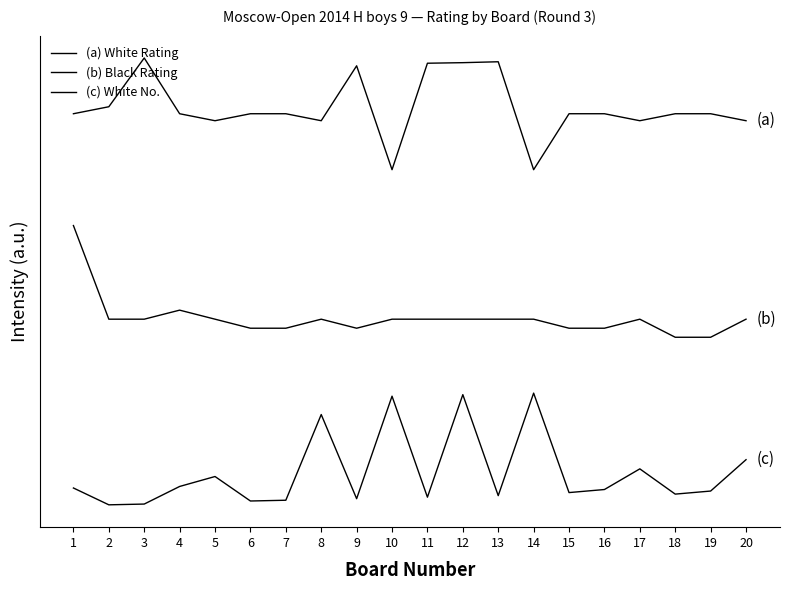

Does the chart have visible grid lines?

No